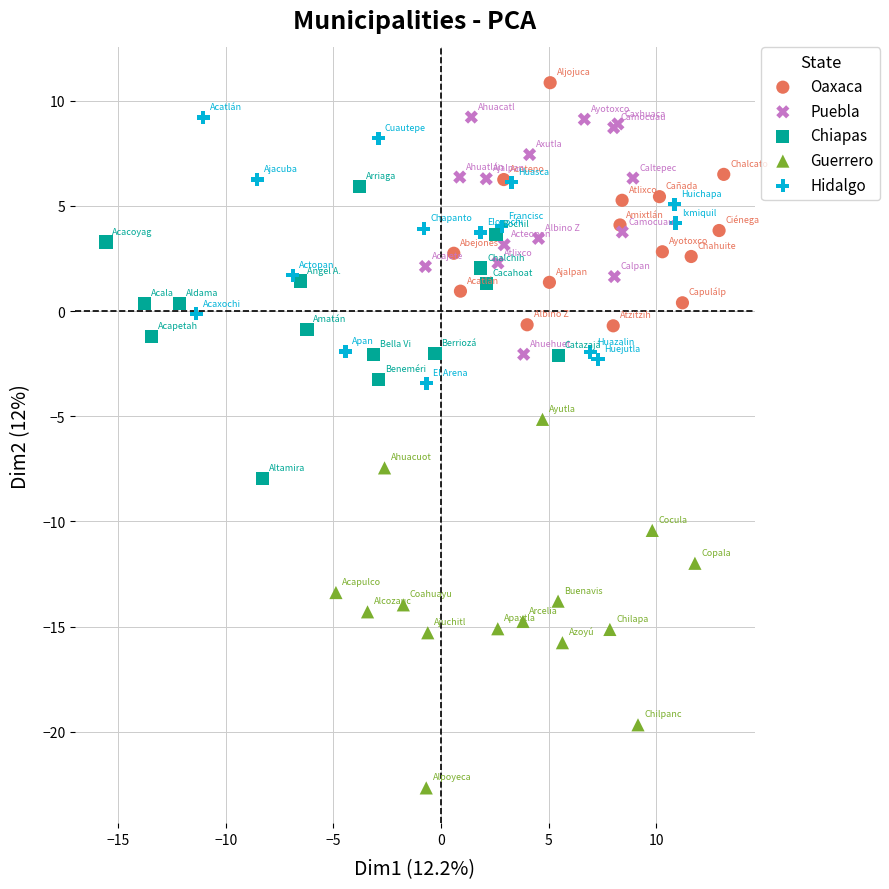

Which series has the widest spread of Y values?

Guerrero